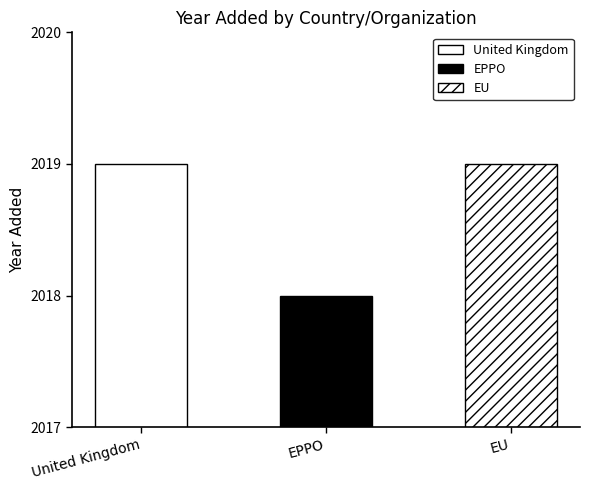

What is the minimum value shown in the chart?

2018